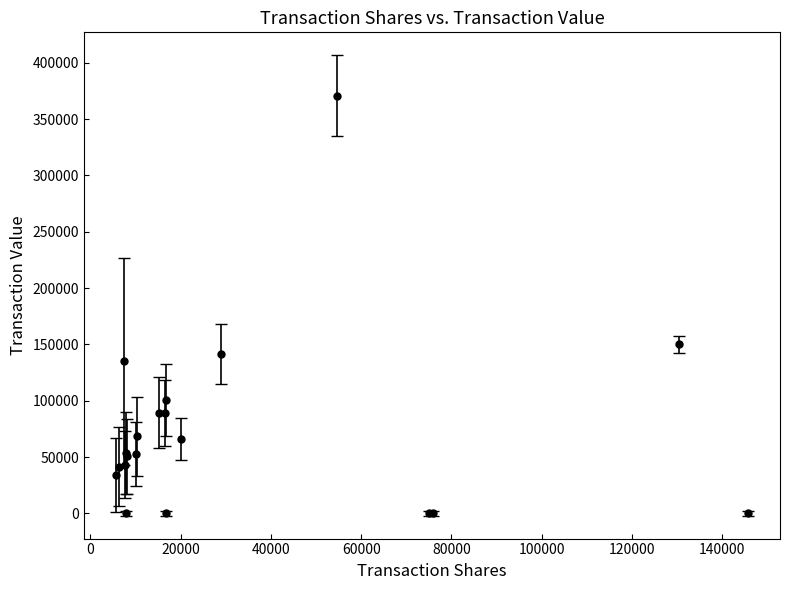

What is the greatest value displayed?

370707